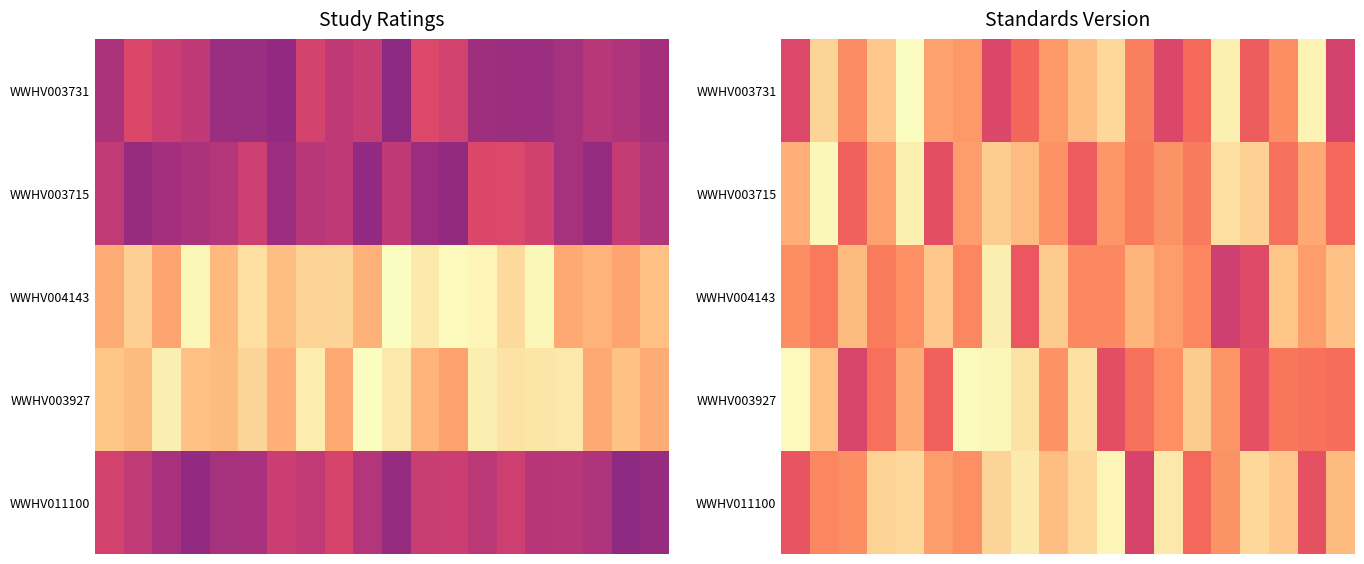

What is the maximum value shown in the chart?

1.0